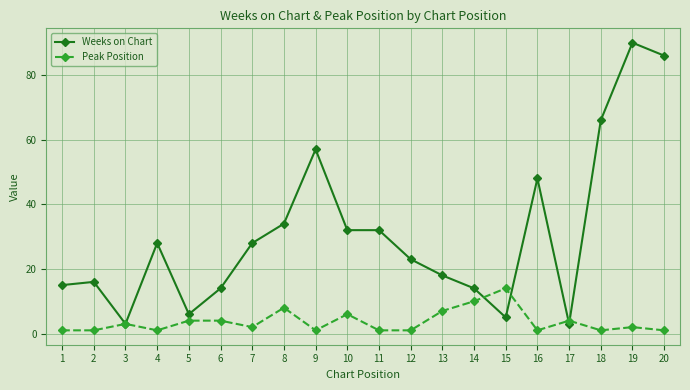

Which series has the largest total across all categories?

Weeks on Chart